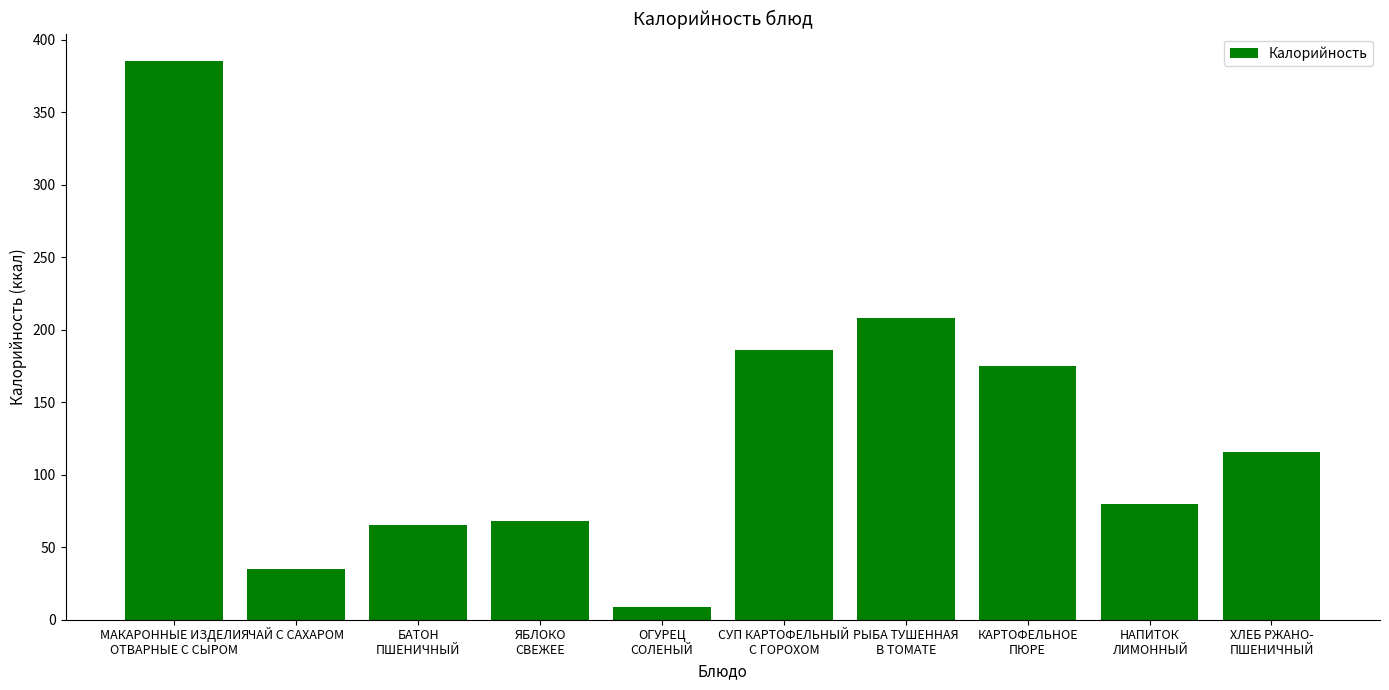

Reading left to right, extract all data points from this chart.

МАКАРОННЫЕ ИЗДЕЛИЯ
ОТВАРНЫЕ С СЫРОМ=385	ЧАЙ С САХАРОМ=35	БАТОН
ПШЕНИЧНЫЙ=65	ЯБЛОКО
СВЕЖЕЕ=68	ОГУРЕЦ
СОЛЕНЫЙ=9	СУП КАРТОФЕЛЬНЫЙ
С ГОРОХОМ=186	РЫБА ТУШЕННАЯ
В ТОМАТЕ=208	КАРТОФЕЛЬНОЕ
ПЮРЕ=175	НАПИТОК
ЛИМОННЫЙ=80	ХЛЕБ РЖАНО-
ПШЕНИЧНЫЙ=116